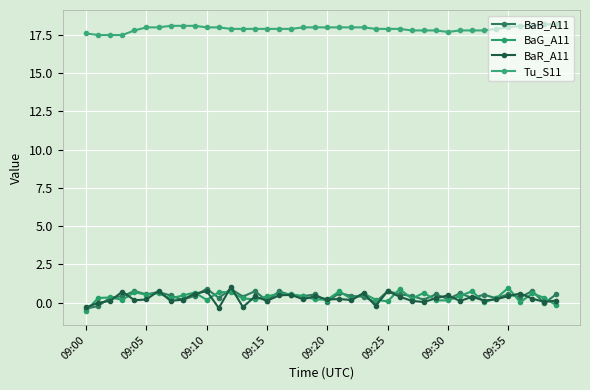

True or false: BaB_A11 and Tu_S11 intersect in this chart.

False